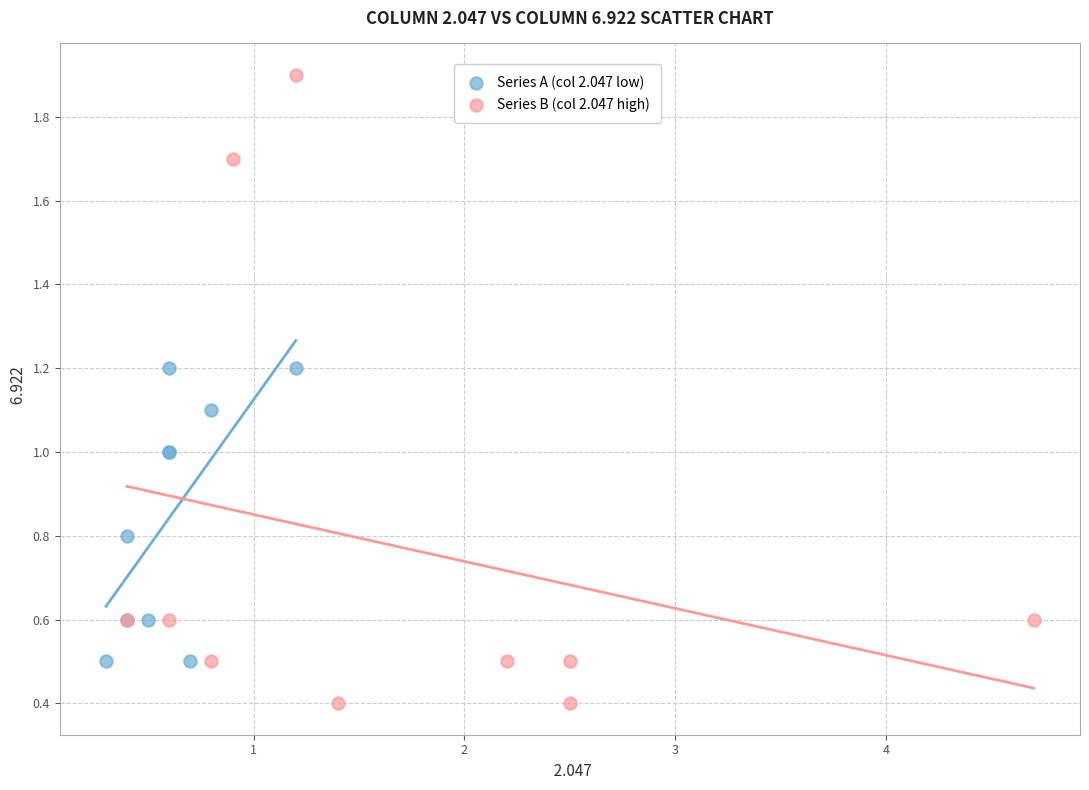

Which series has the widest spread of Y values?

Series B (col 2.047 high)